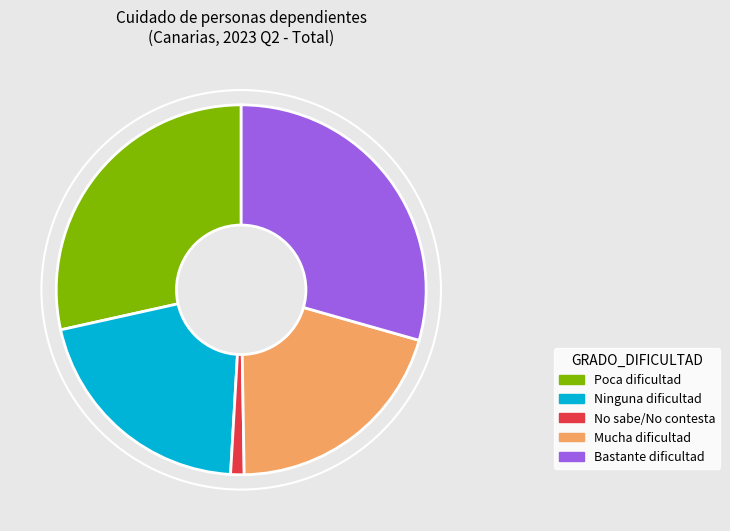

Which category has the smallest portion of the pie?

No sabe/No contesta